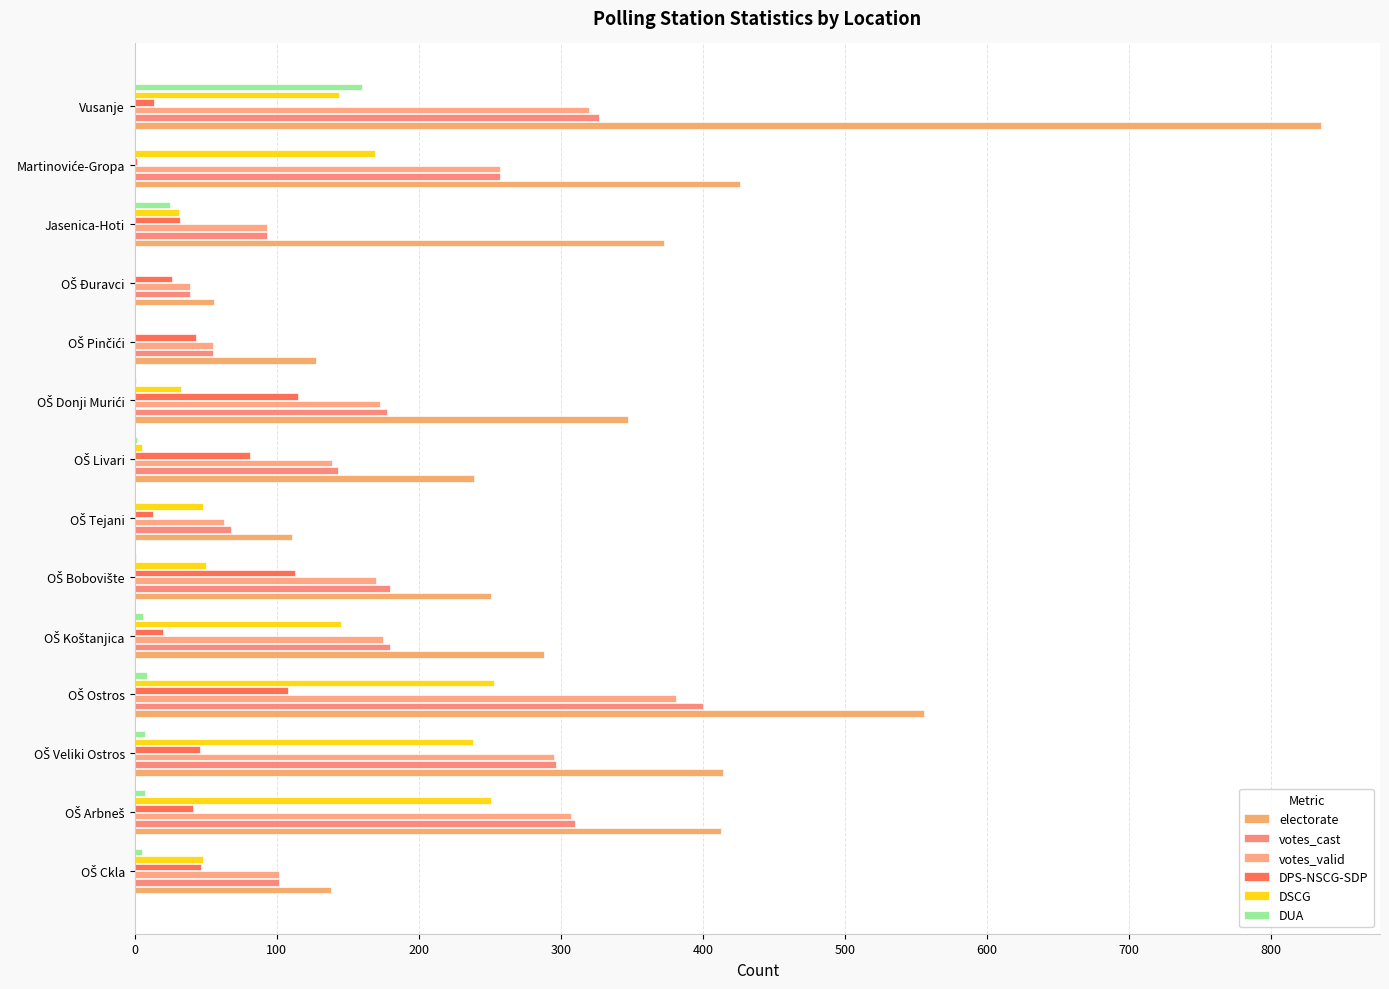

How many data points does each series have?

14